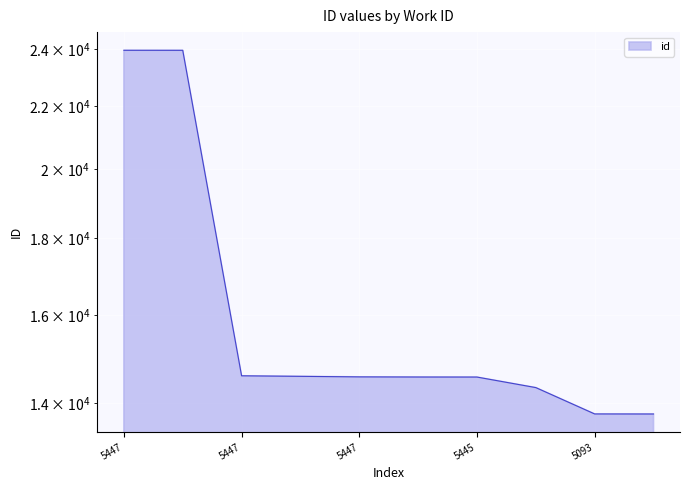

What is the difference between the maximum and minimum values?

10194